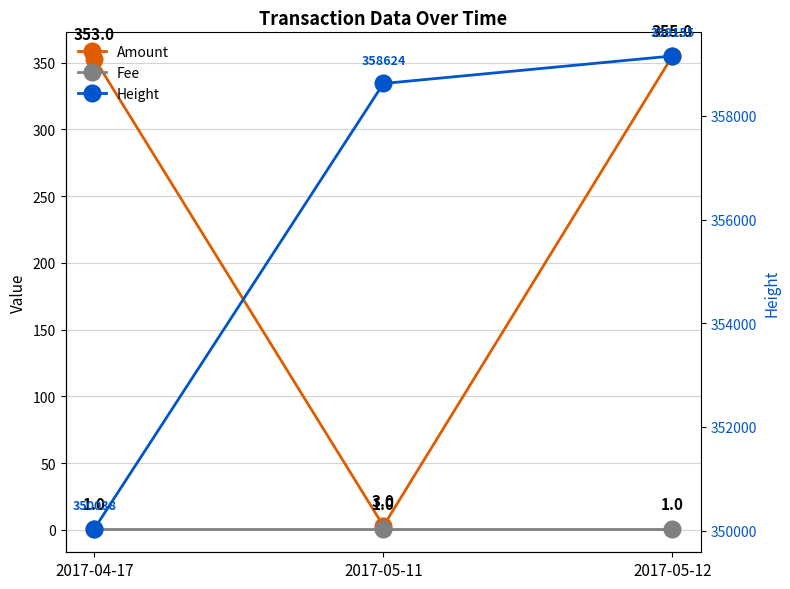

At which category does the chart reach its peak across all series?

2017-05-12